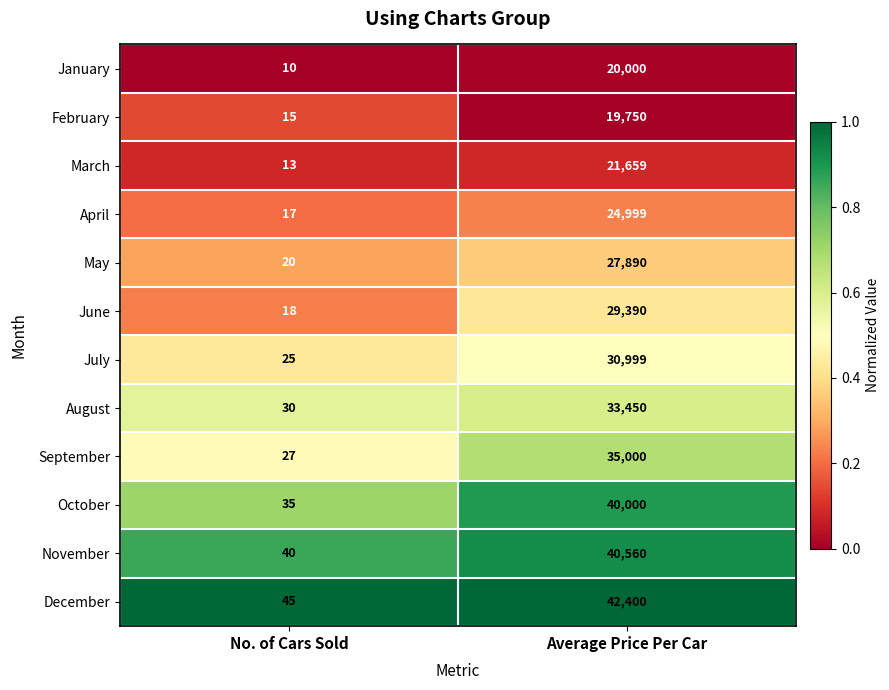

True or false: September has a value of 55640 at Average Price Per Car.

False